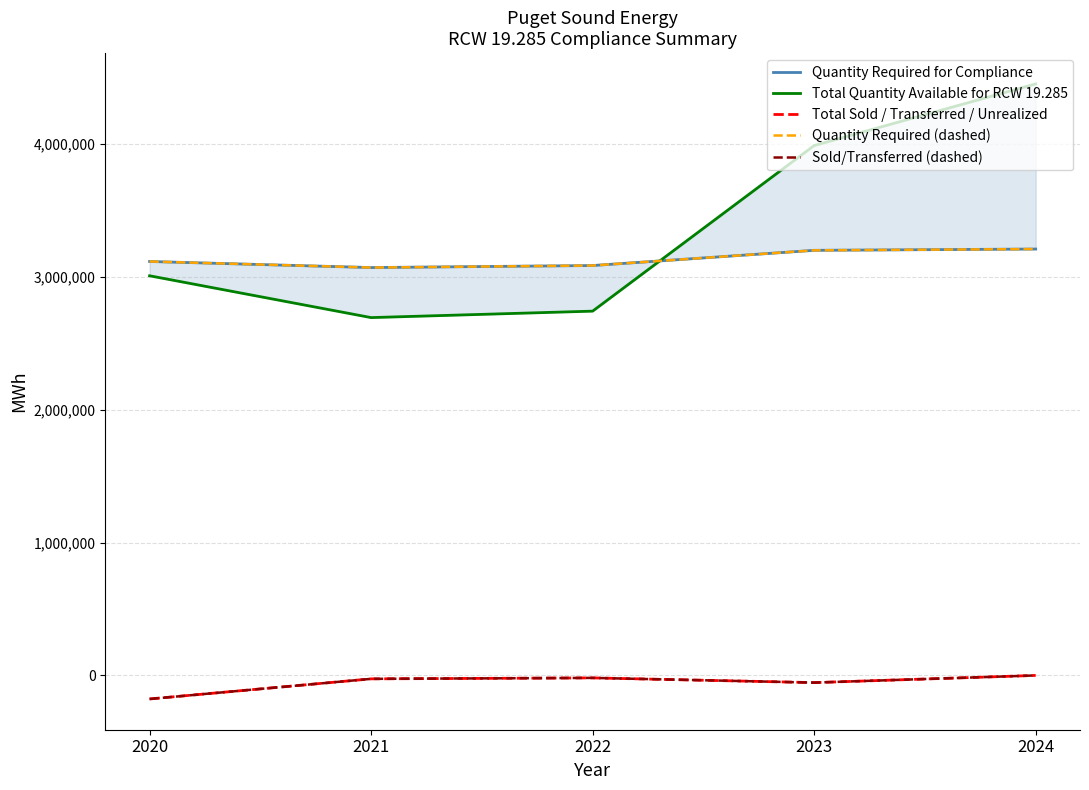

At which category does Quantity Required (dashed) reach its first local valley?

2021